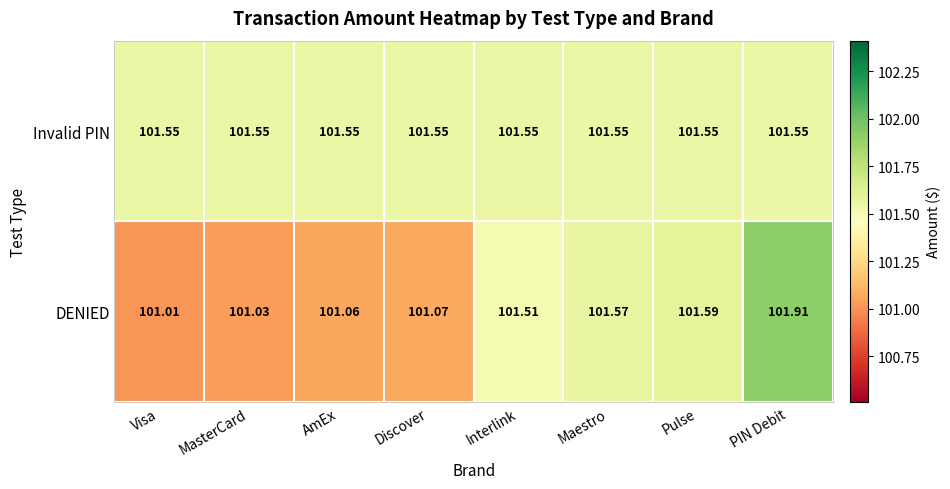

List the series in order of their overall mean, lowest first.

DENIED, Invalid PIN